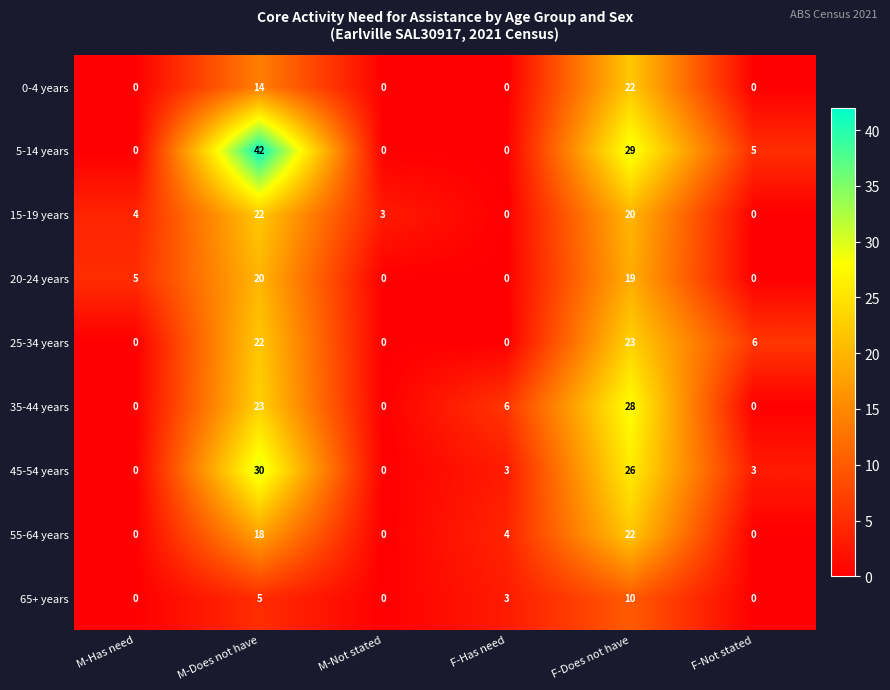

What is the difference between the 0-4 years values at M-Does not have and F-Does not have?

8